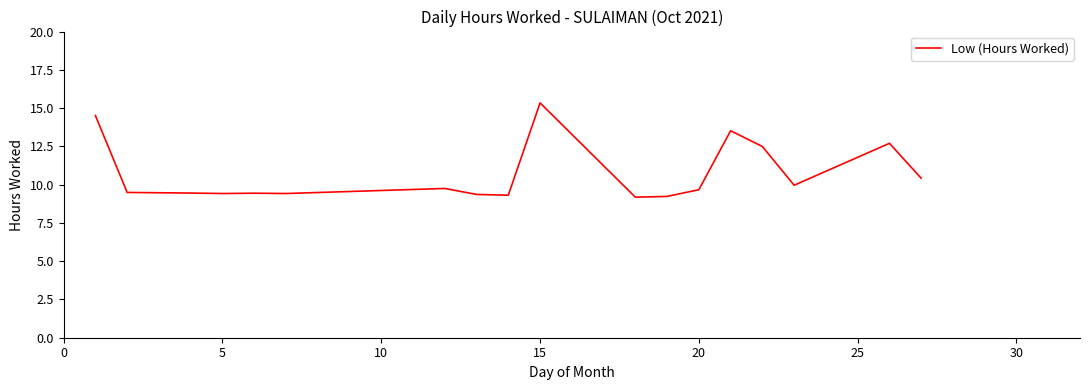

What is the difference between the maximum and minimum values?

6.2